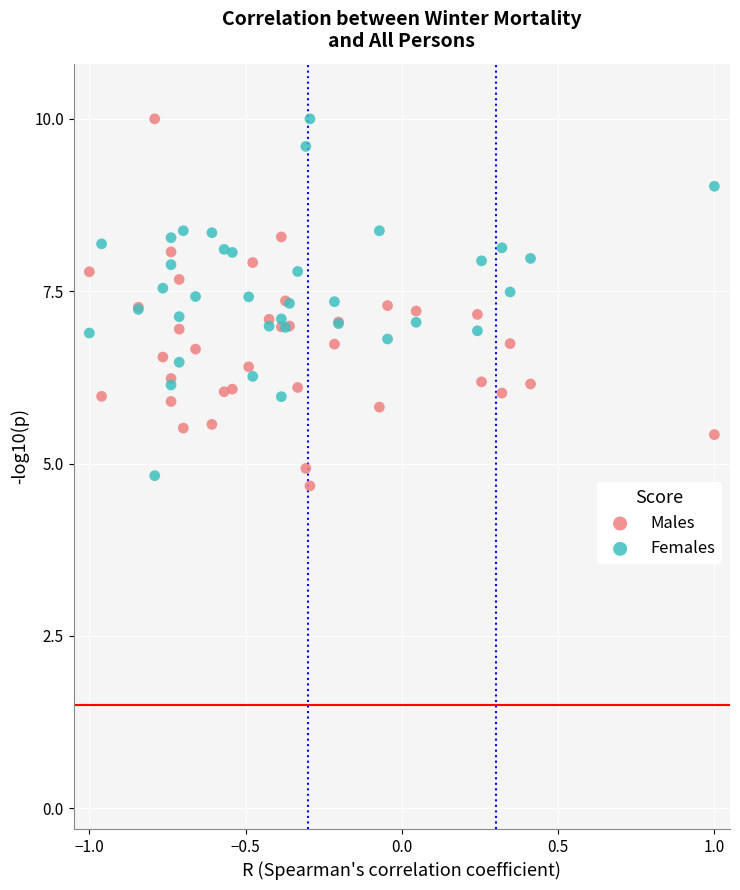

What is the X range (max minus min) for the scatter plot?

2.0